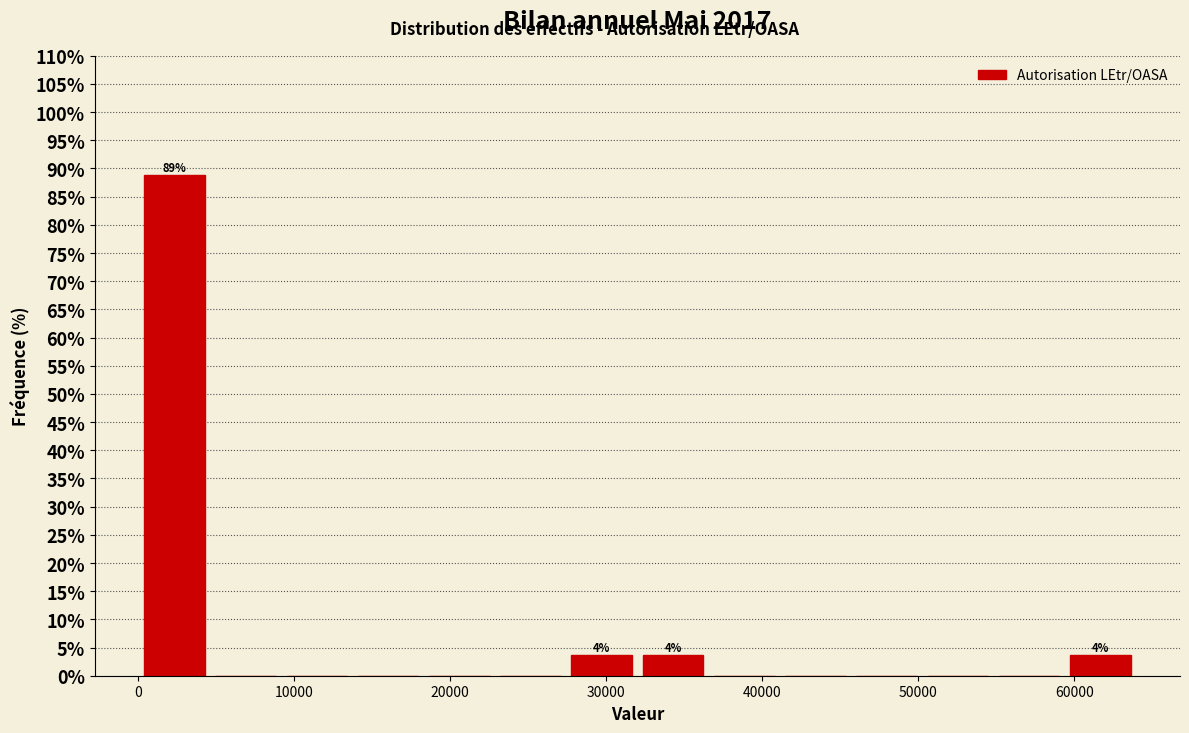

Over which range of the x-axis is the bar tallest?

0 to 5000